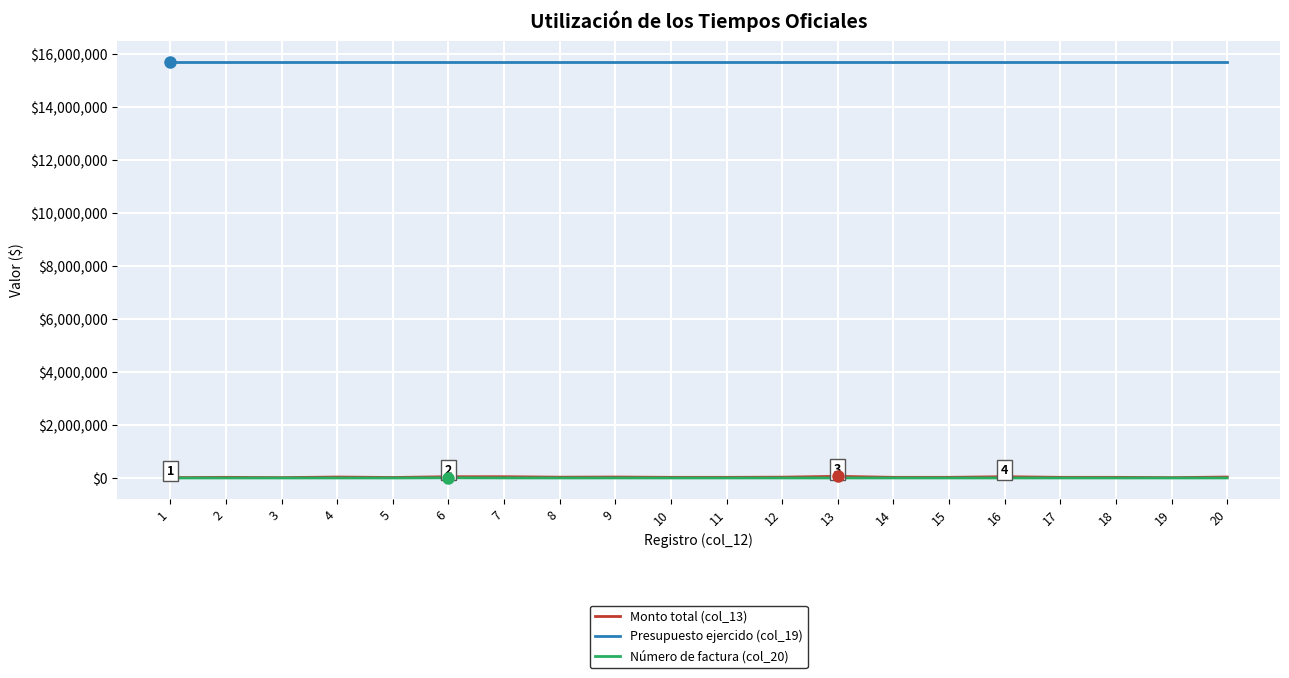

The value of Presupuesto ejercido (col_19) at 1 is 25927783. True or false?

False